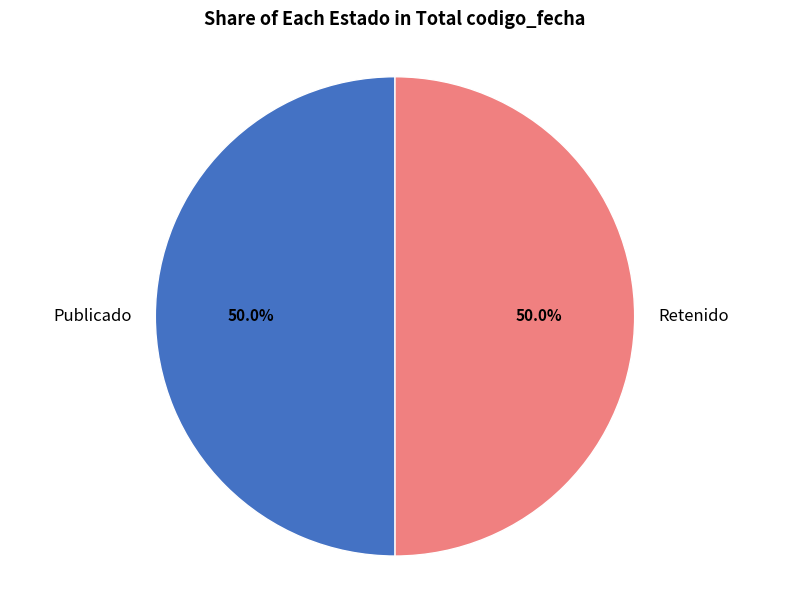

Approximately how many times larger is the value at Publicado compared to Retenido?

1.0